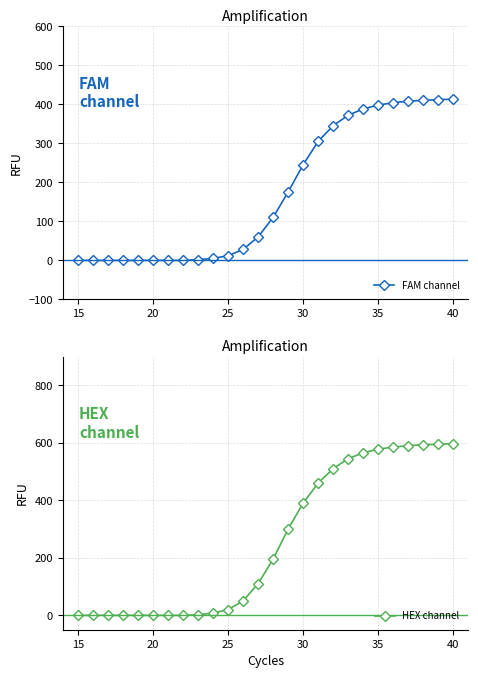

True or false: HEX channel and FAM channel cross at least once.

False